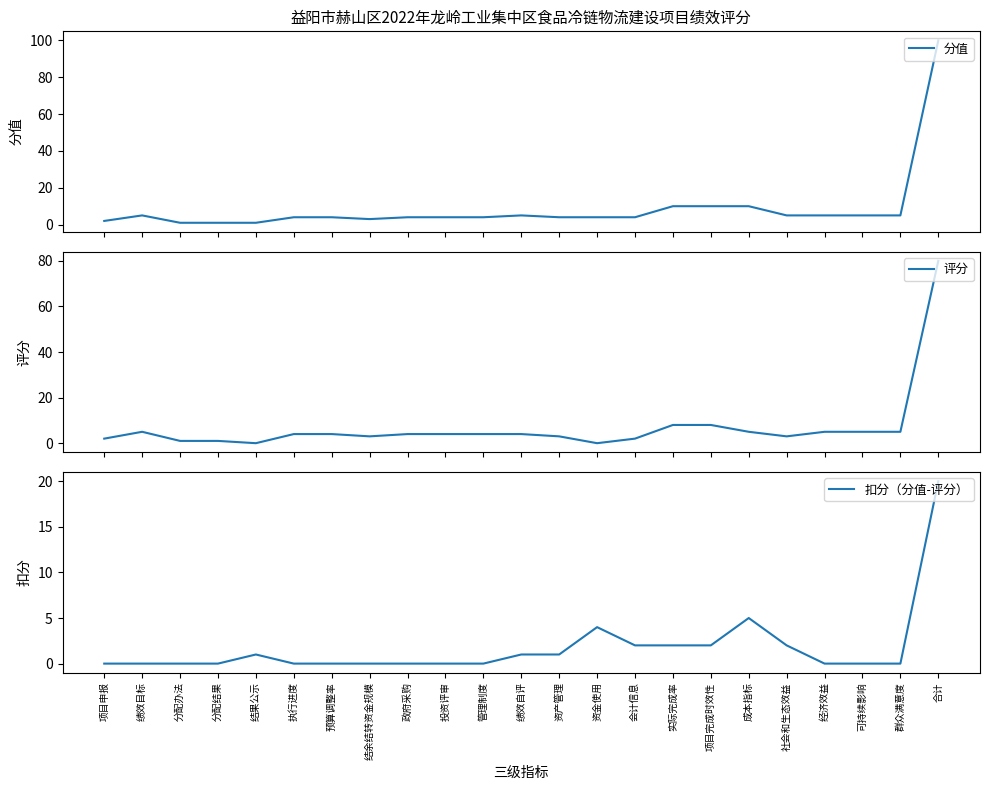

Which series has the largest range (max minus min)?

分值